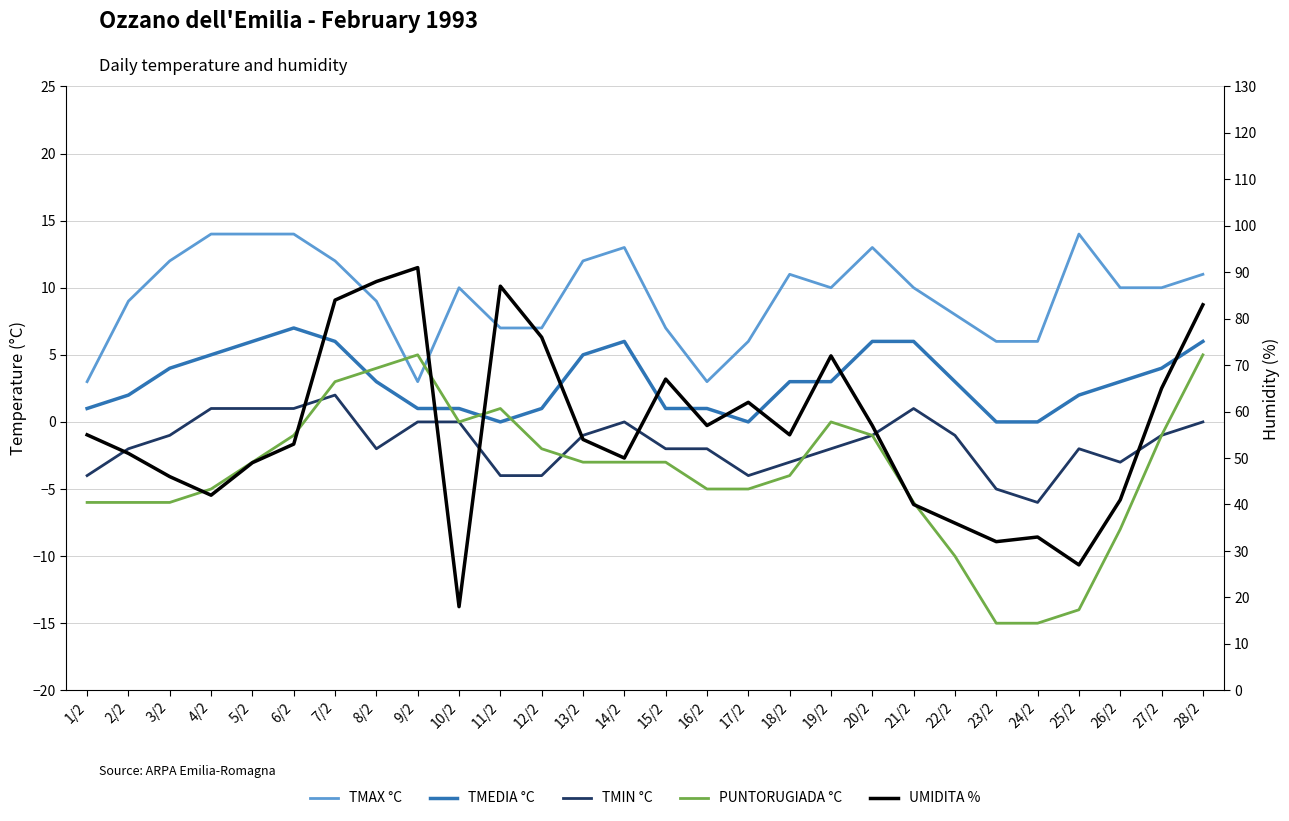

What is the sum of the TMAX °C values at 13/2 and 8/2?

21